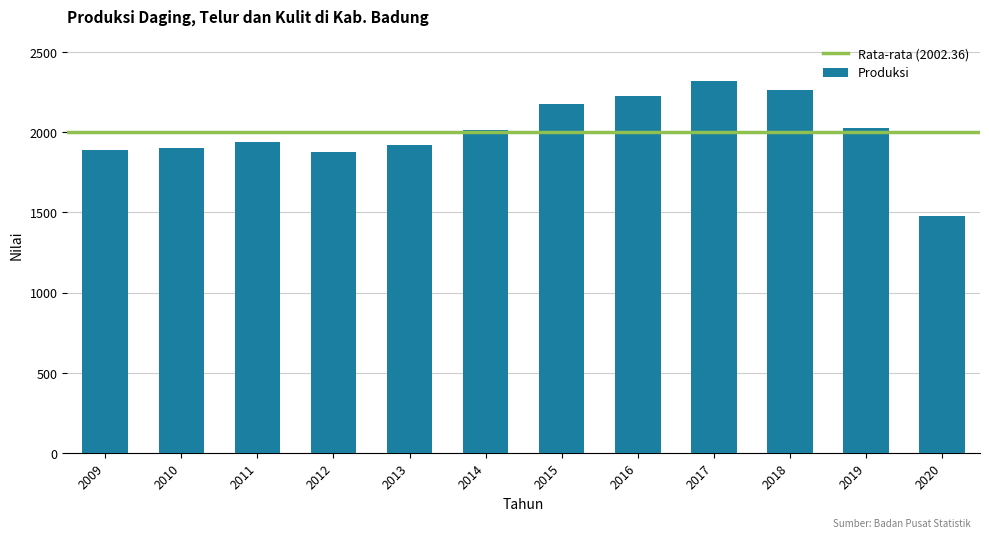

Is it true that the value at 2014 is 2014.0?

True